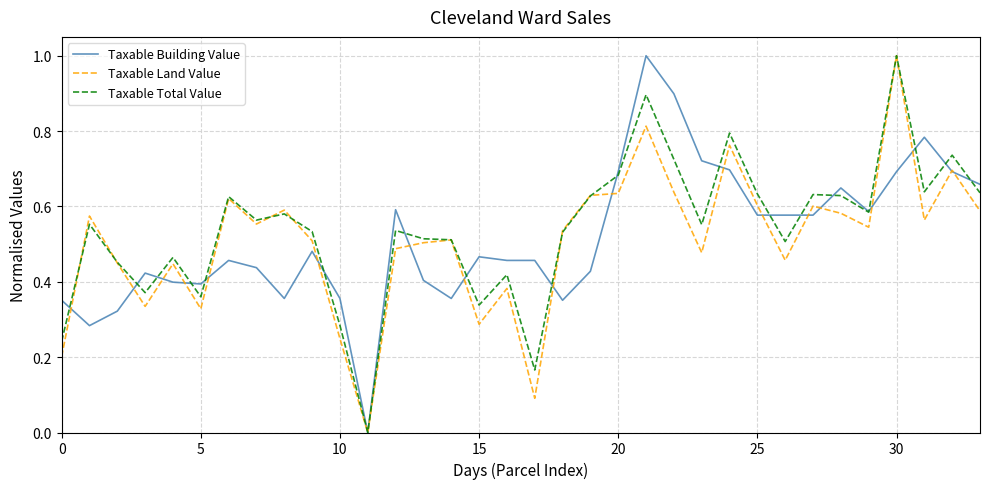

Rank the series by their average value, from lowest to highest.

Taxable Land Value, Taxable Building Value, Taxable Total Value